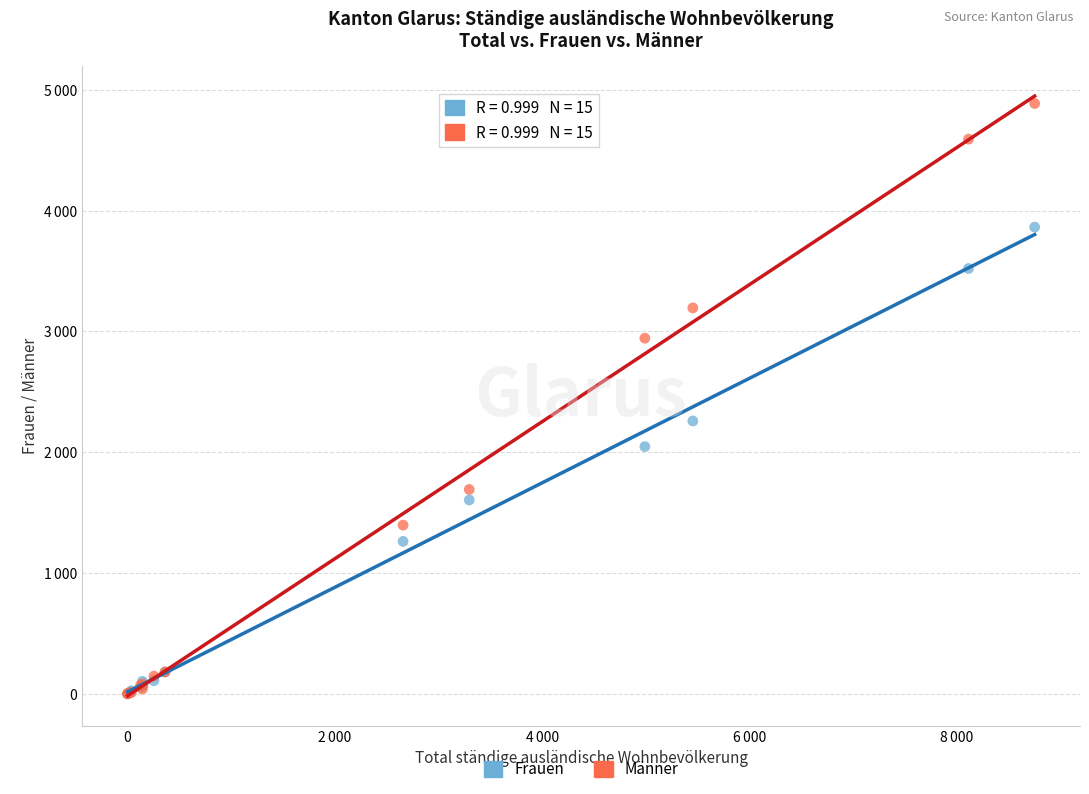

What are all the series names shown in the legend?

Frauen, Männer